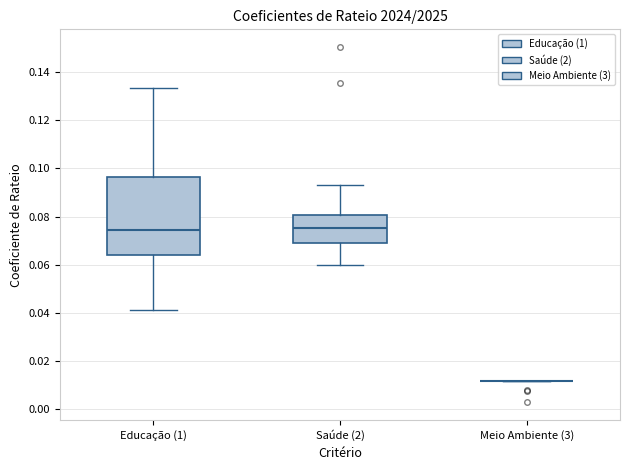

Comparing the boxes themselves (not the whiskers), which one is the tallest?

Educação (1)